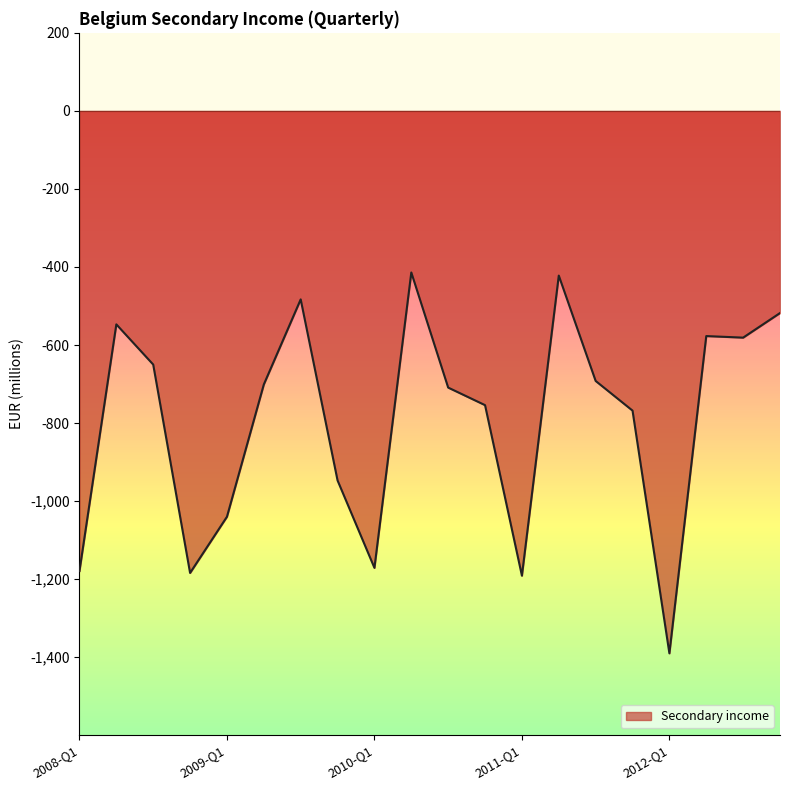

What is the difference between the maximum and minimum values?

976